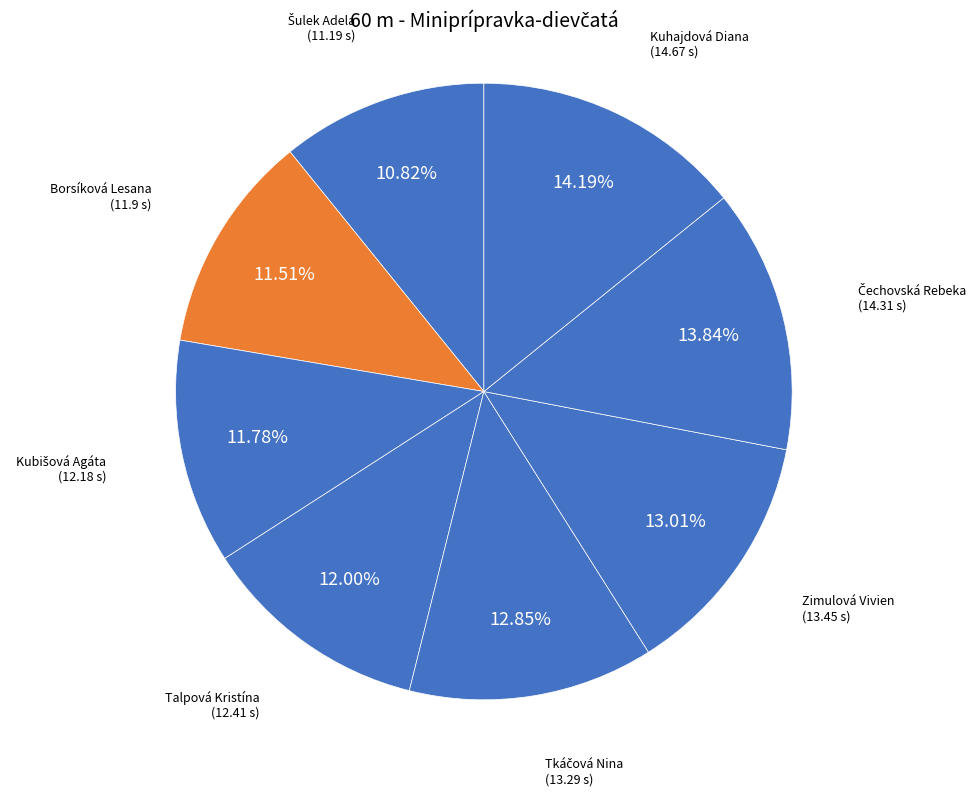

Is the sum of Borsíková Lesana and Talpová Kristína greater than half?

No